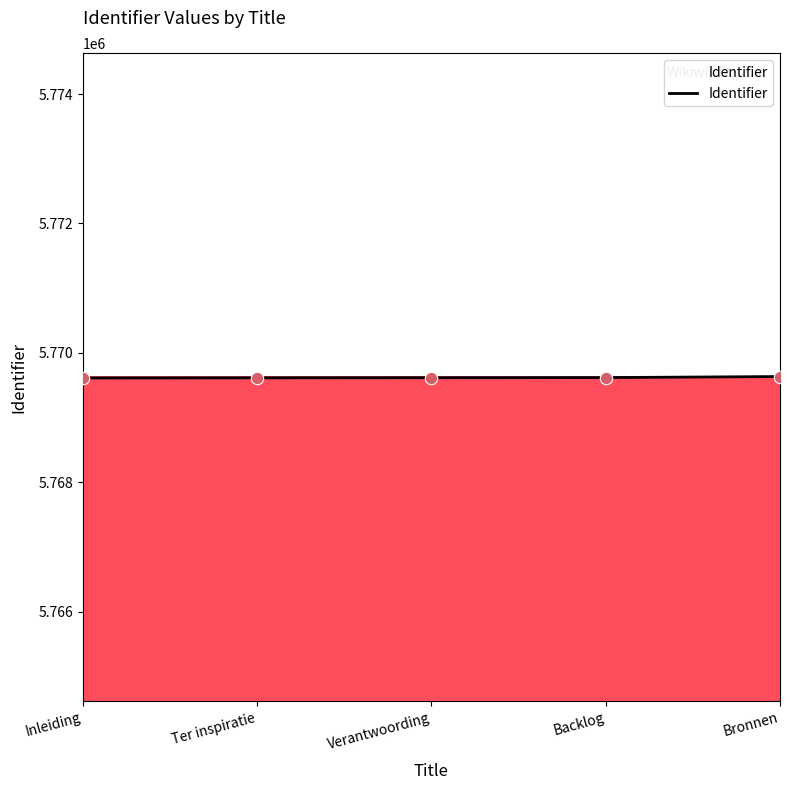

Approximately how many times larger is the value at Inleiding compared to Bronnen?

1.0